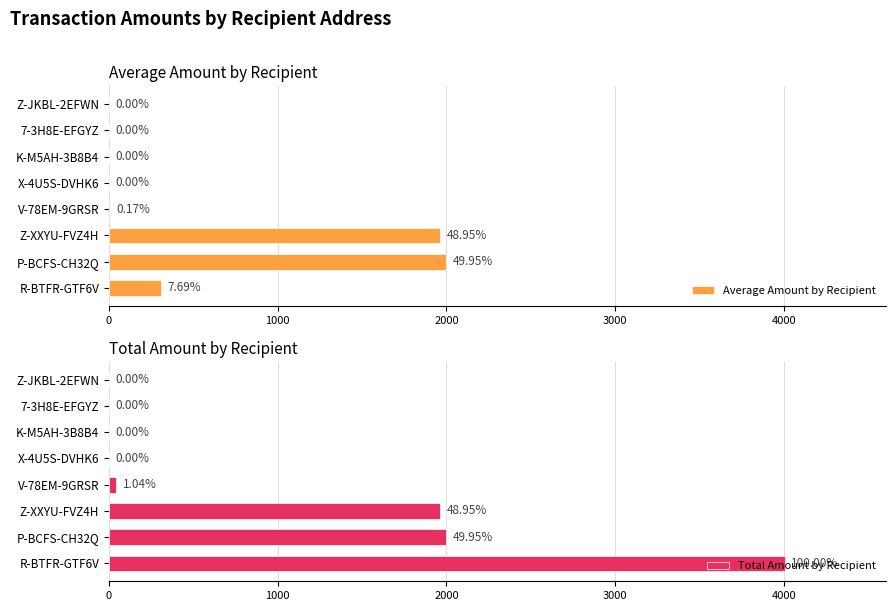

Is the value of Average Amount by Recipient at V-78EM-9GRSR greater than the value of Total Amount by Recipient at R-BTFR-GTF6V?

No